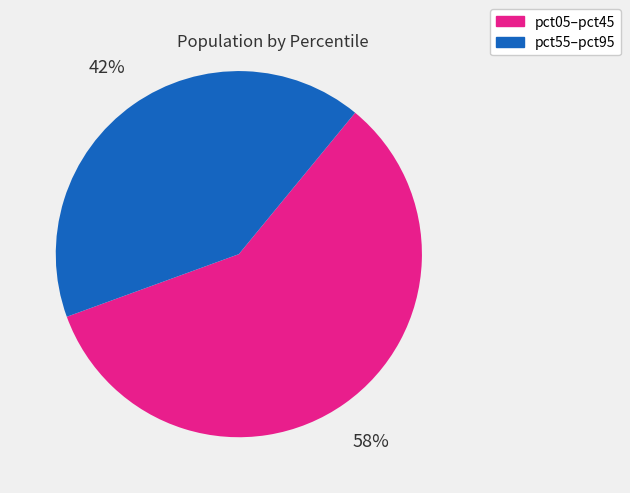

Is it true that pct55–pct95 is 42% of the pie?

True